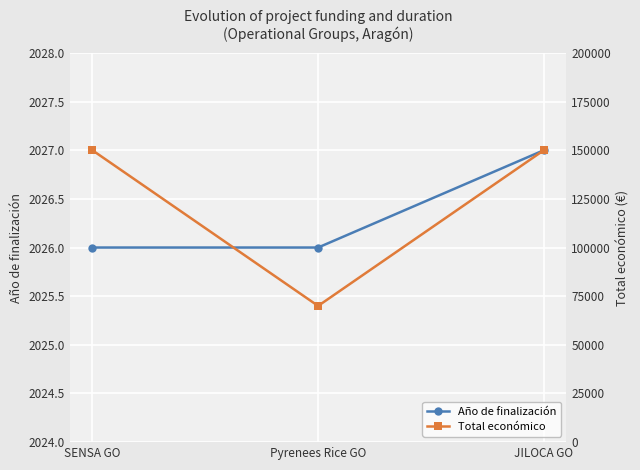

What is the maximum value for Año de finalización?

2027